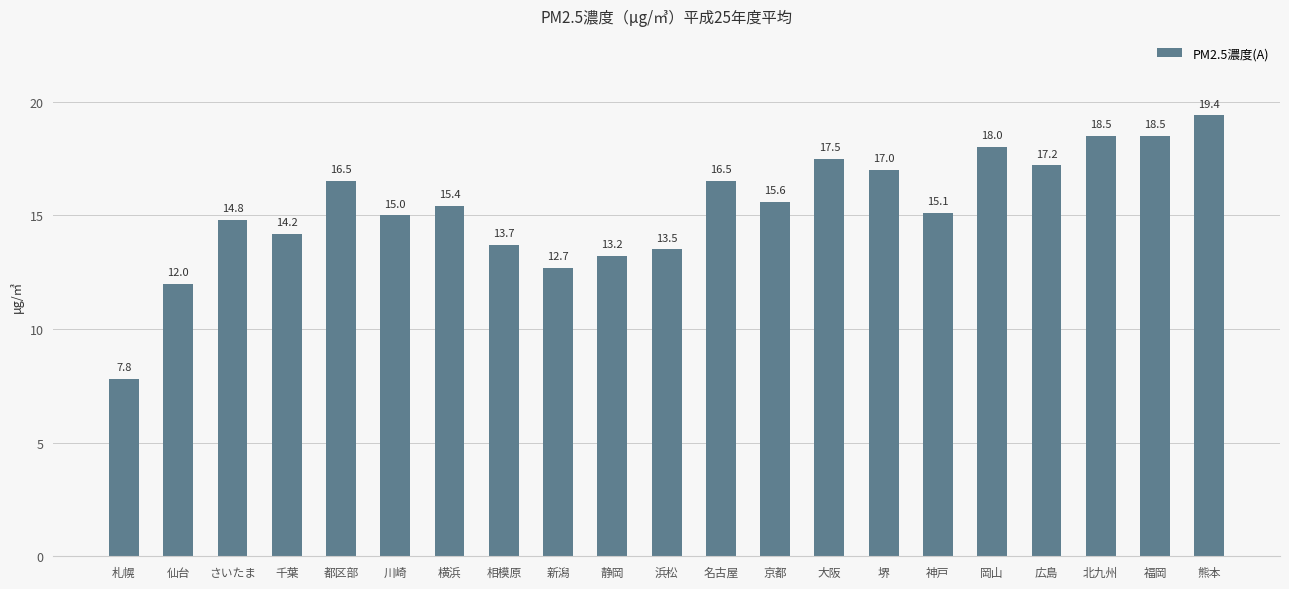

Which has a higher value, 岡山 or 都区部?

岡山